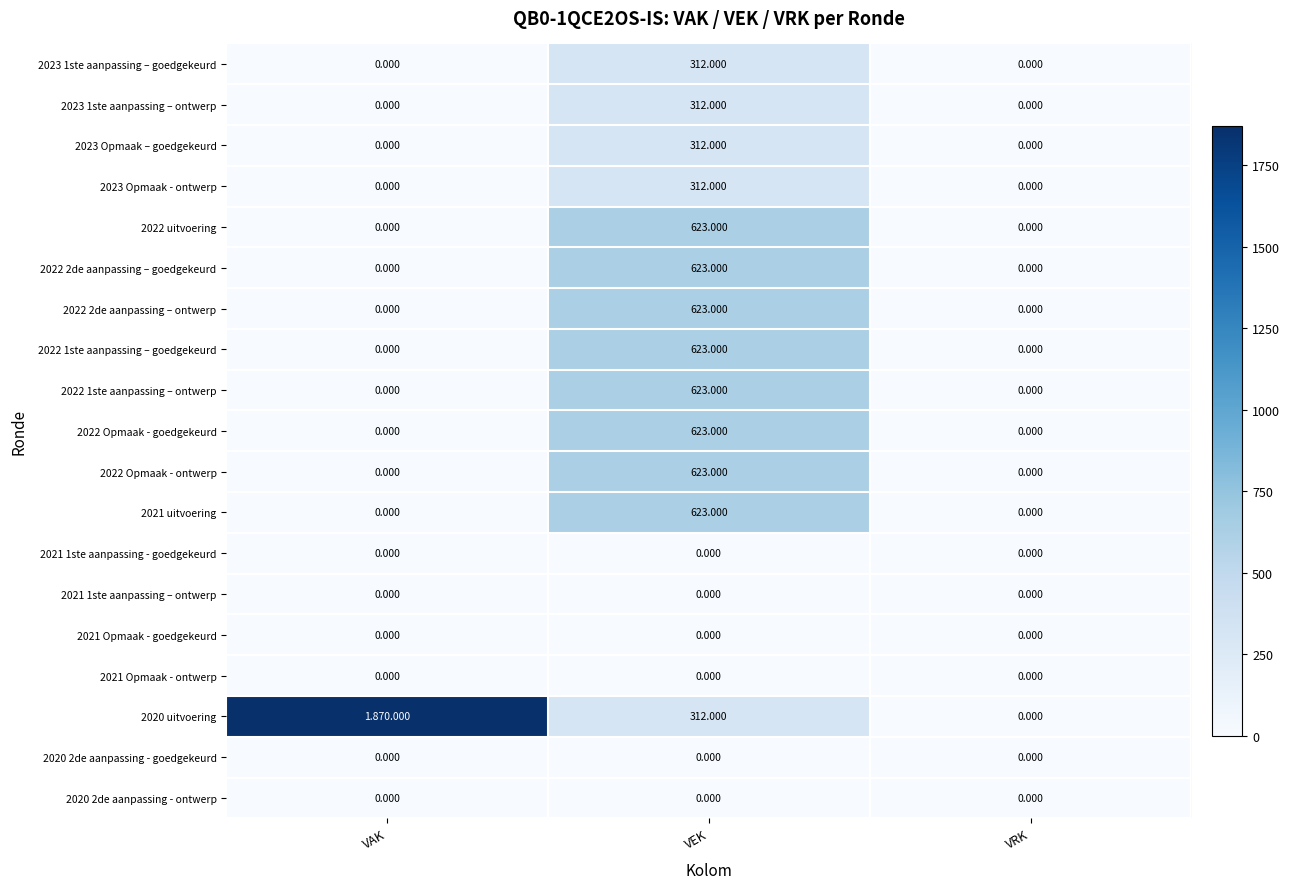

How many 2022 Opmaak - goedgekeurd values are between 0 and 623?

3